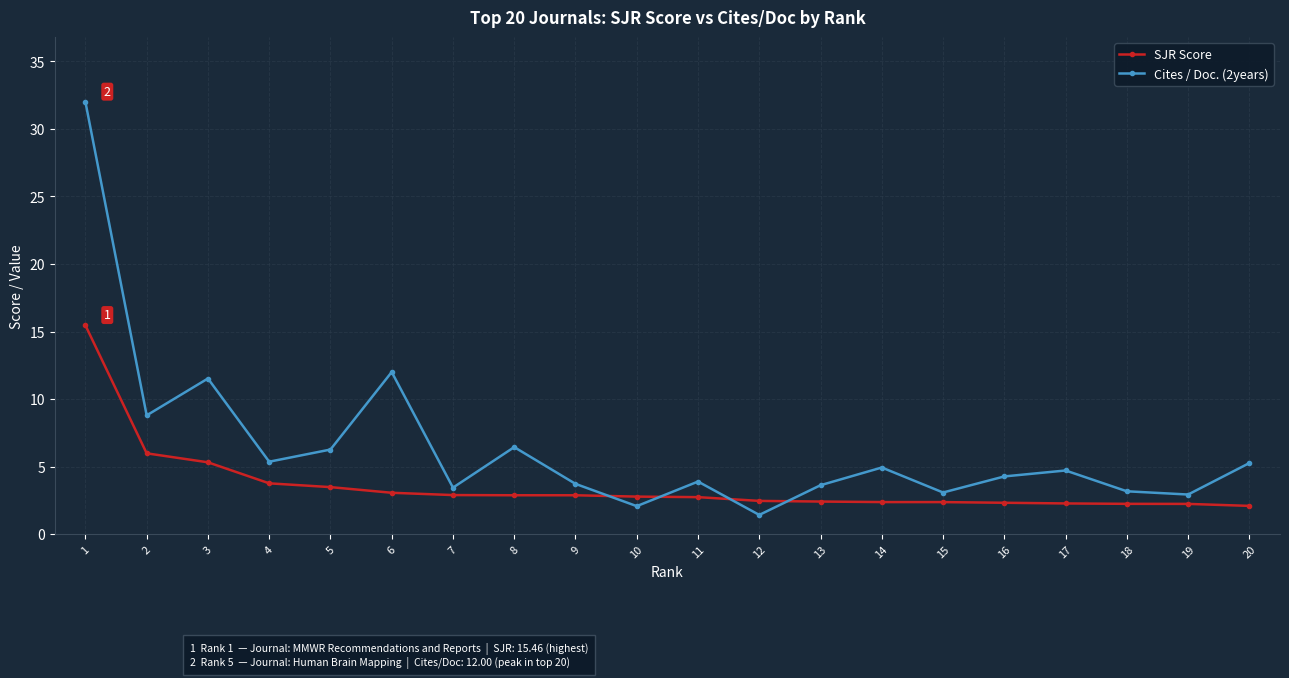

At 7, list the series in order from largest to smallest.

Cites / Doc. (2years), SJR Score